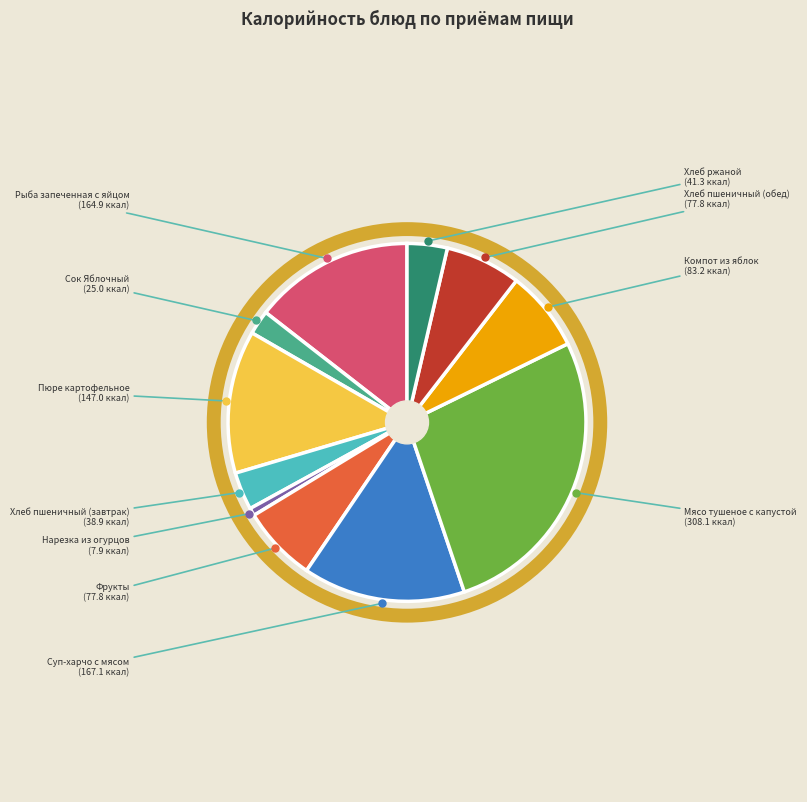

Does any single category account for the majority?

No